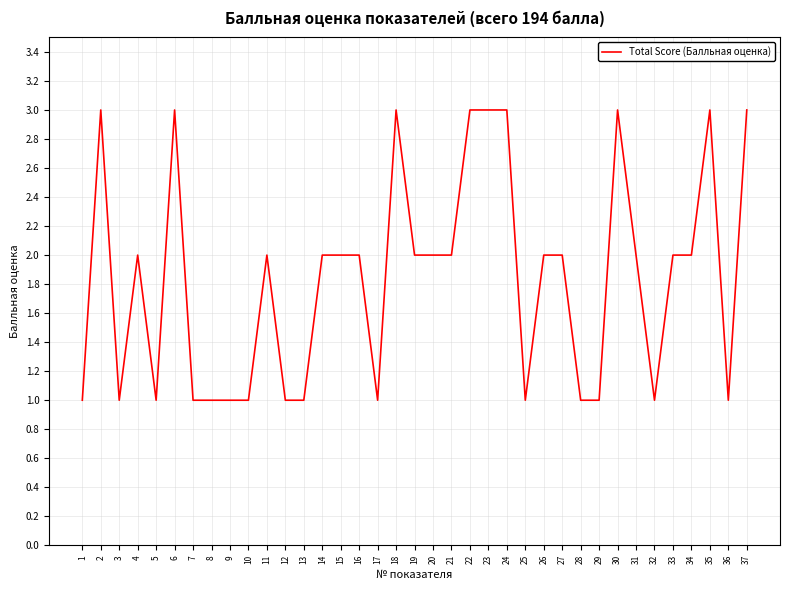

Reading left to right, list all the values displayed in this chart.

1	3	1	2	1	3	1	1	1	1	2	1	1	2	2	2	1	3	2	2	2	3	3	3	1	2	2	1	1	3	2	1	2	2	3	1	3